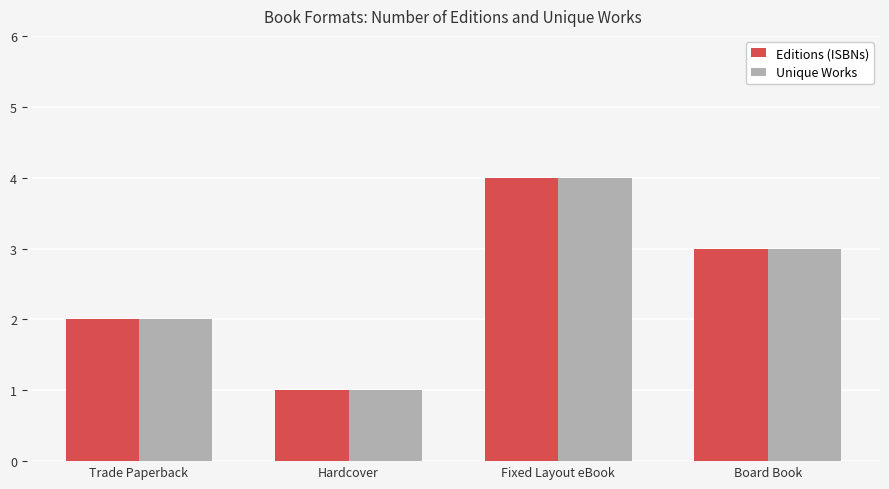

Is the value of Unique Works at Trade Paperback greater than the value of Editions (ISBNs) at Fixed Layout eBook?

No